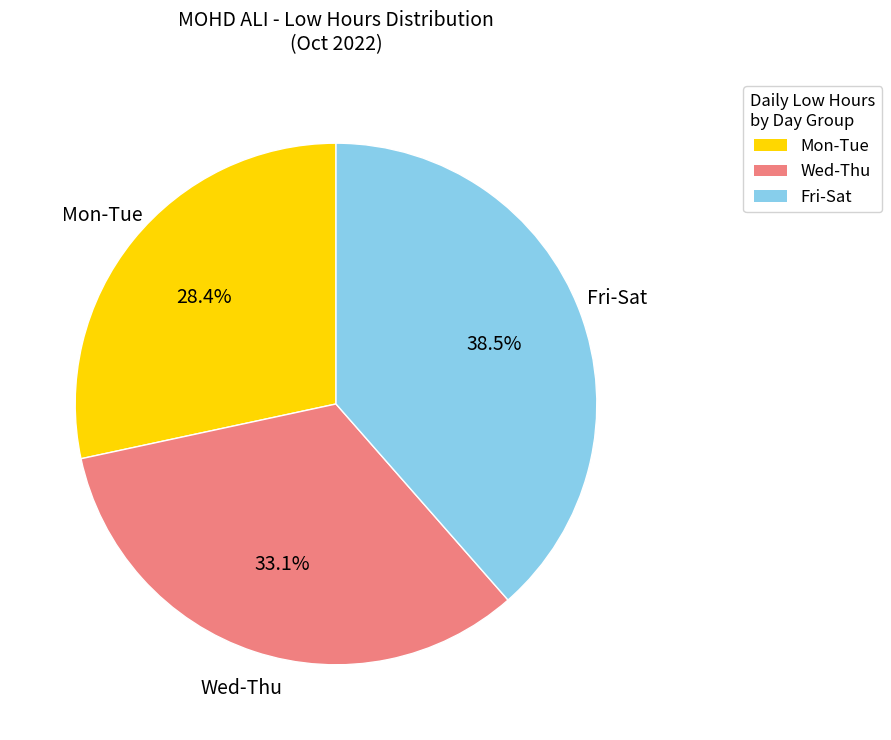

Is there a majority slice in this chart?

No